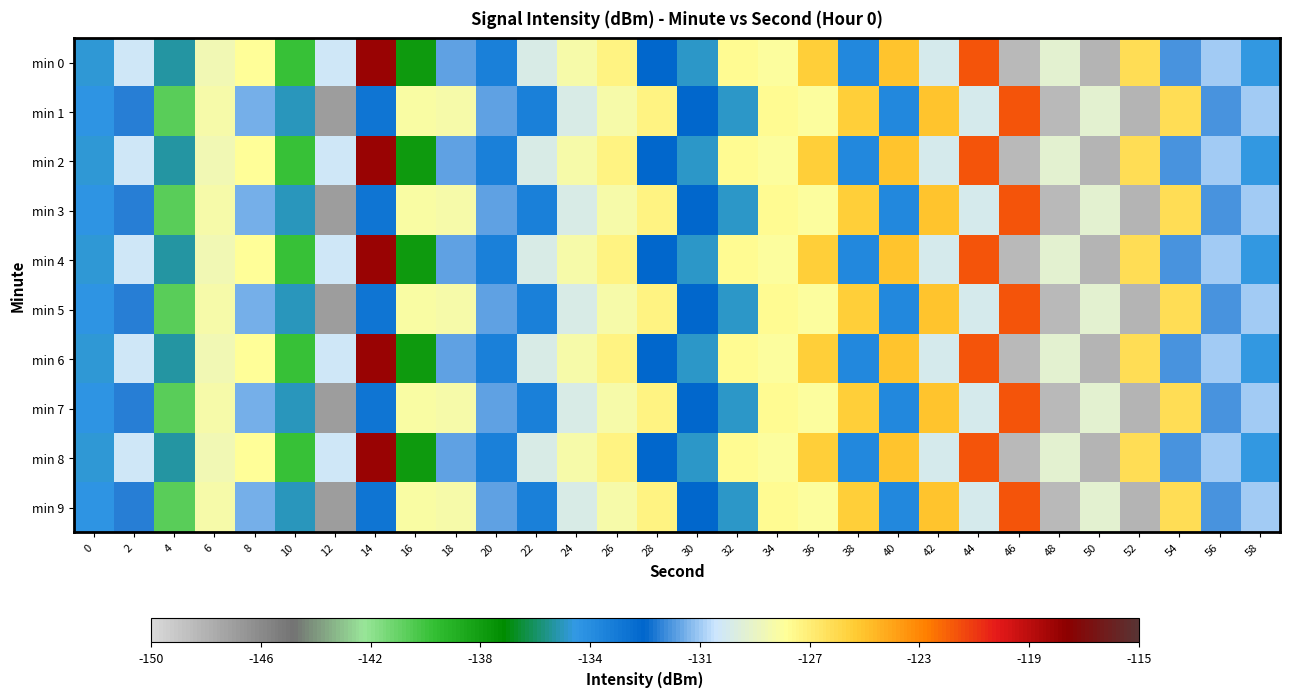

What is the spread (max minus min) of values at 8?

3.5